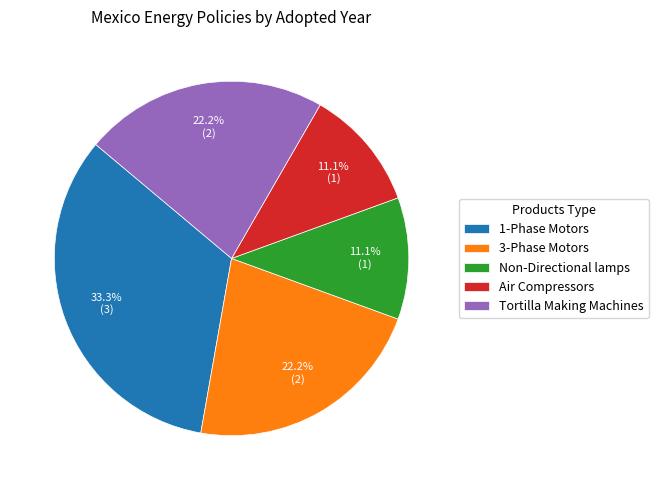

What is the largest slice in the pie chart?

1-Phase Motors